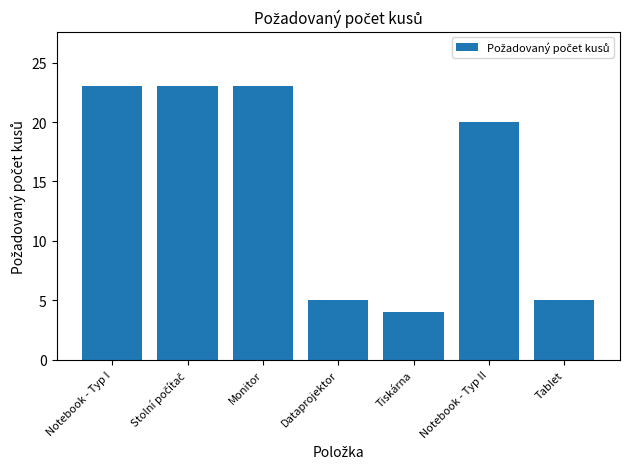

True or false: the data shows 20 at Notebook - Typ II.

True